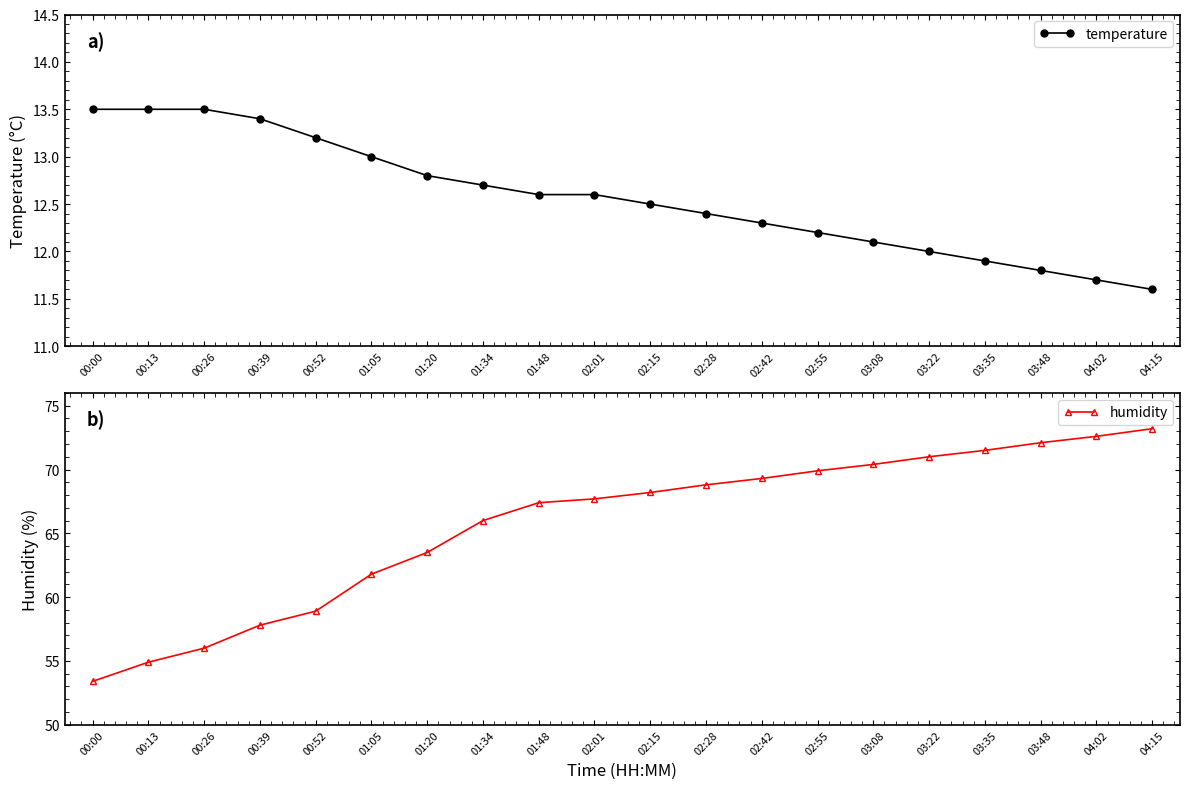

Reading left to right, what are all the values shown in this chart?

temperature: 00:00=13.5	00:13=13.5	00:26=13.5	00:39=13.4	00:52=13.2	01:05=13.0	01:20=12.8	01:34=12.7	01:48=12.6	02:01=12.6	02:15=12.5	02:28=12.4	02:42=12.3	02:55=12.2	03:08=12.1	03:22=12.0	03:35=11.9	03:48=11.8	04:02=11.7	04:15=11.6
humidity: 00:00=53.4	00:13=54.9	00:26=56.0	00:39=57.8	00:52=58.9	01:05=61.8	01:20=63.5	01:34=66.0	01:48=67.4	02:01=67.7	02:15=68.2	02:28=68.8	02:42=69.3	02:55=69.9	03:08=70.4	03:22=71.0	03:35=71.5	03:48=72.1	04:02=72.6	04:15=73.2